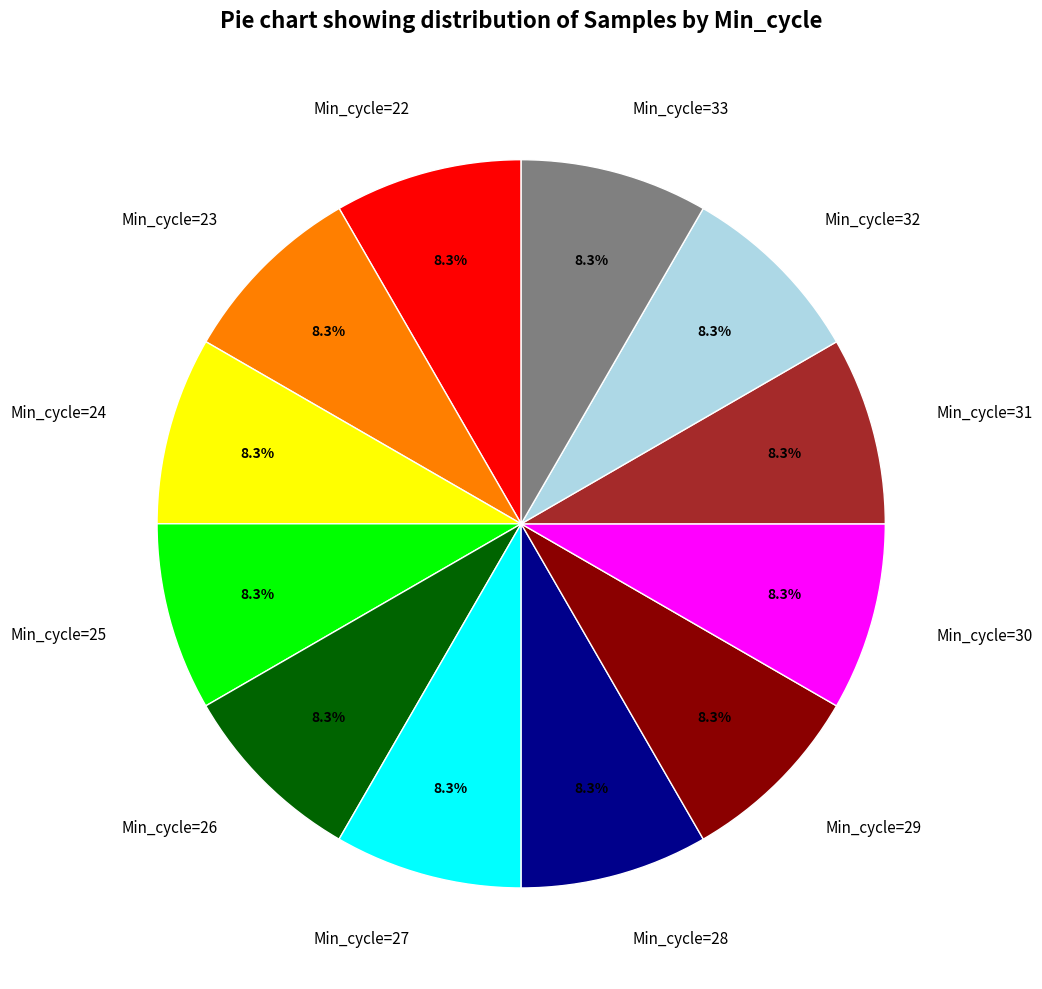

What percentage is the Min_cycle=31 slice, to the nearest percent?

8%